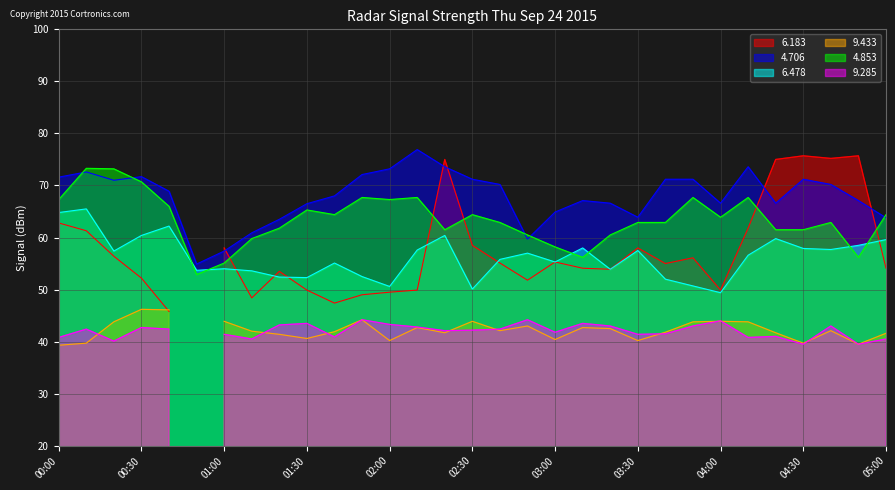

True or false: 6.478 and 4.853 cross at least once.

True